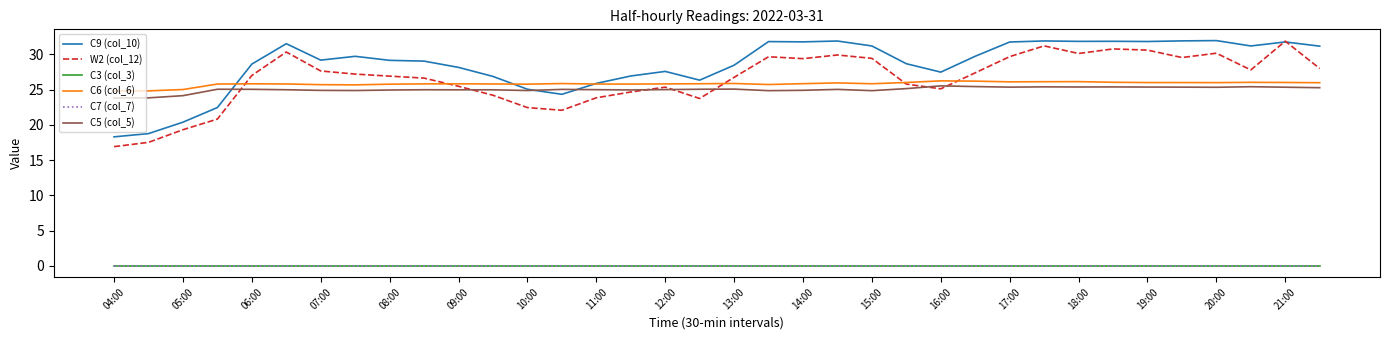

Is this an area chart (filled region under the line)?

No